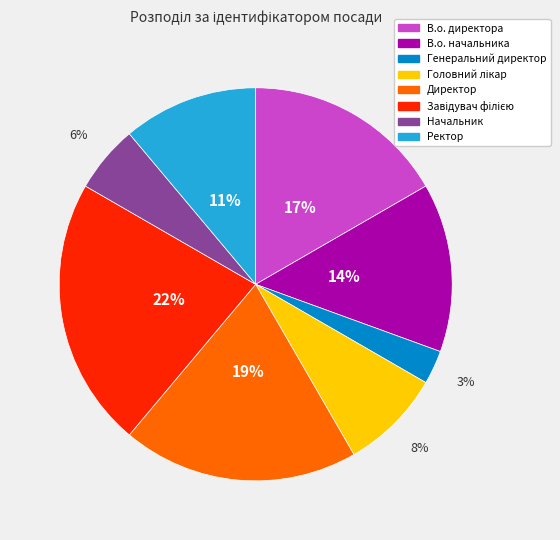

Does any single category account for the majority?

No